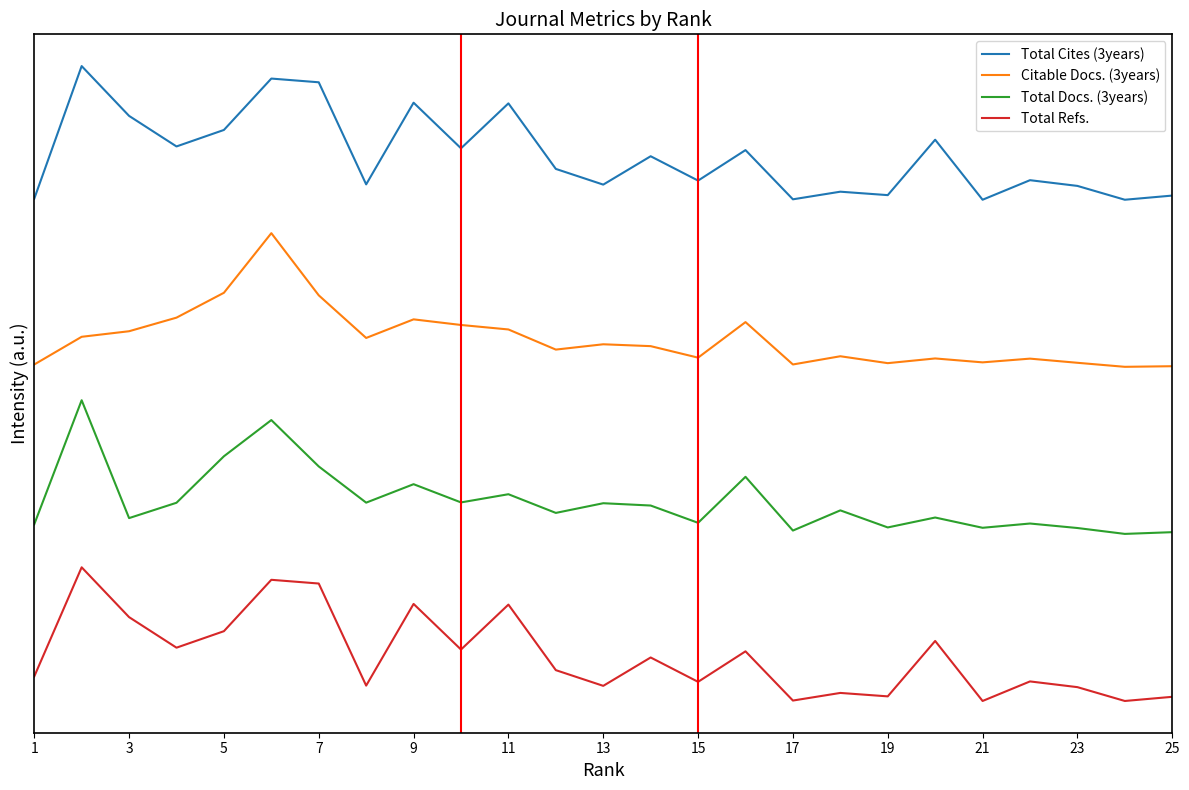

What are all the series names shown in the legend?

Total Cites (3years), Citable Docs. (3years), Total Docs. (3years), Total Refs.